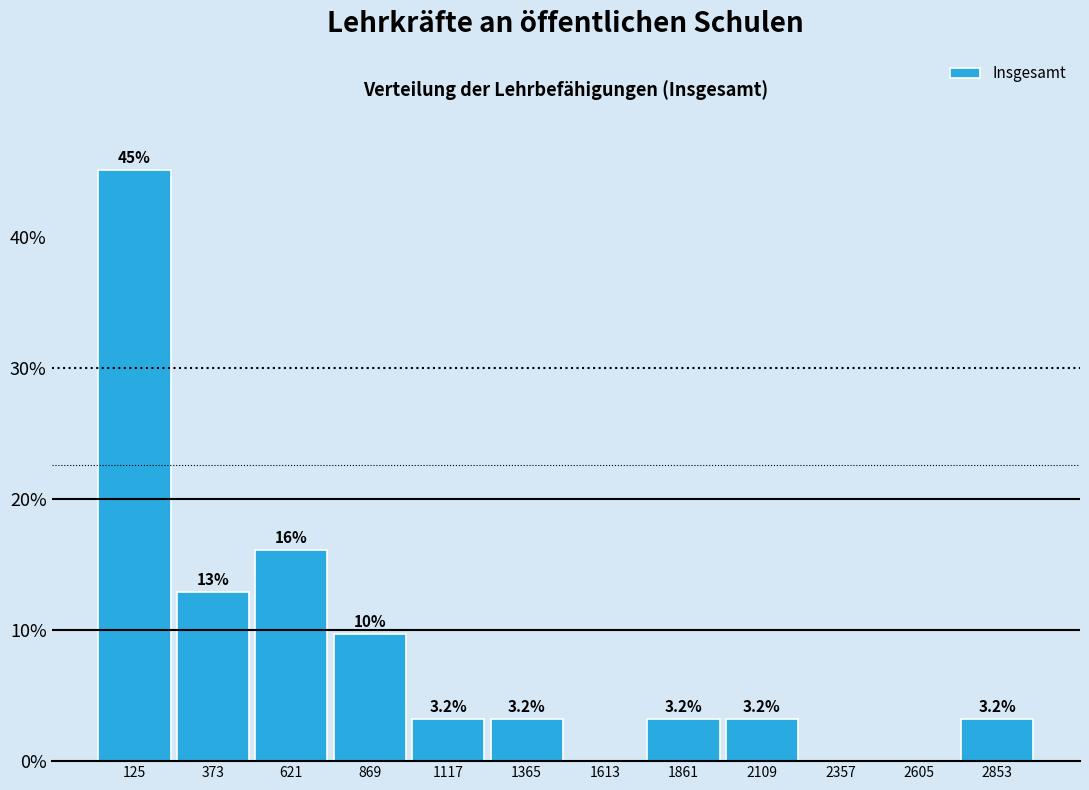

Over which range of the x-axis is the bar tallest?

0 to 250